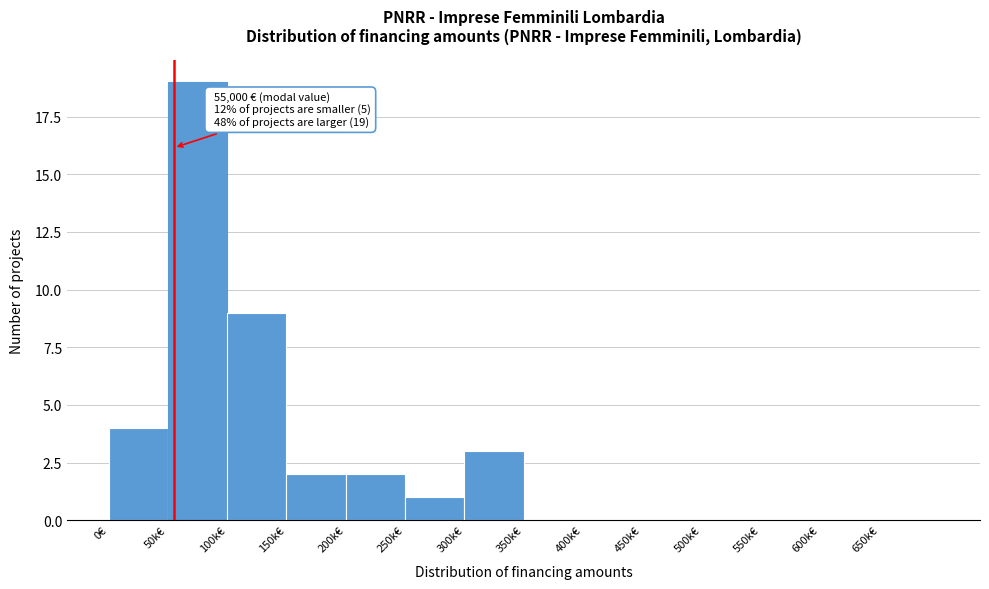

Reading right to left, extract all data points from this chart.

650k€=0	600k€=0	550k€=0	500k€=0	450k€=0	400k€=0	350k€=0	300k€=3	250k€=1	200k€=2	150k€=2	100k€=9	50k€=19	0€=4